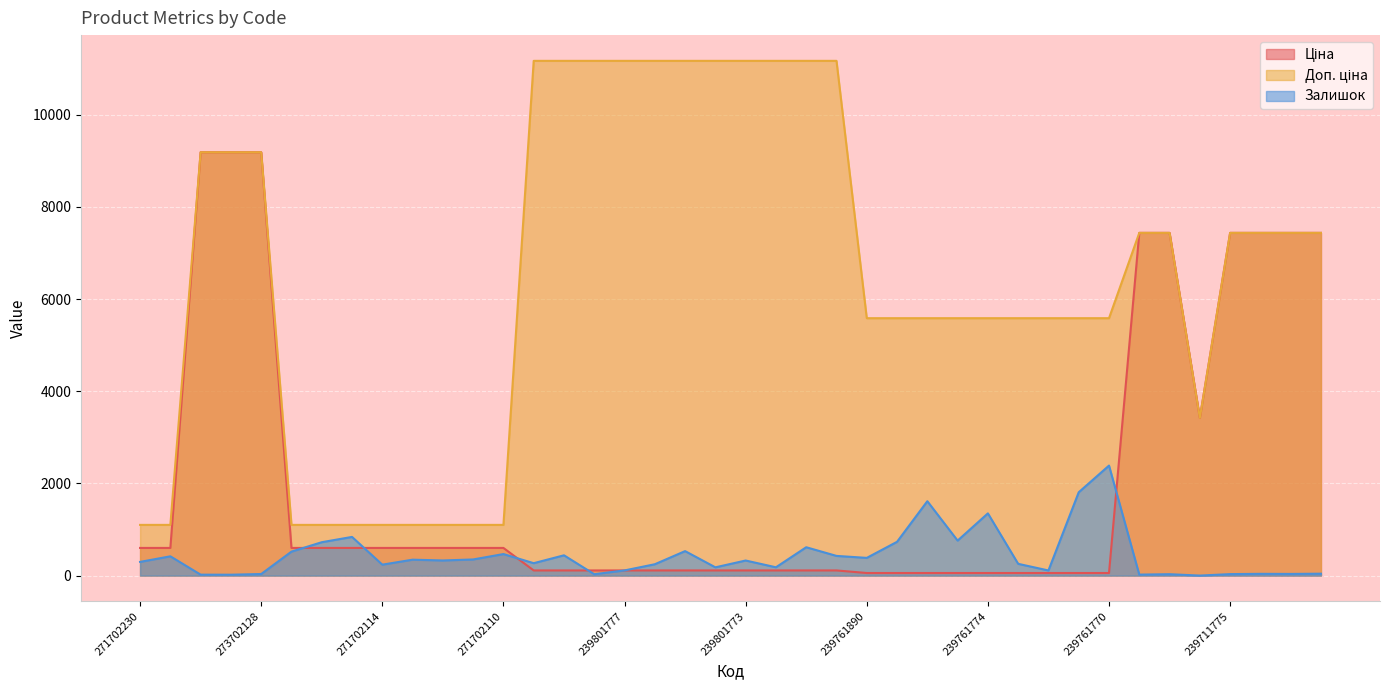

What is the maximum value for Залишок?

2387.0